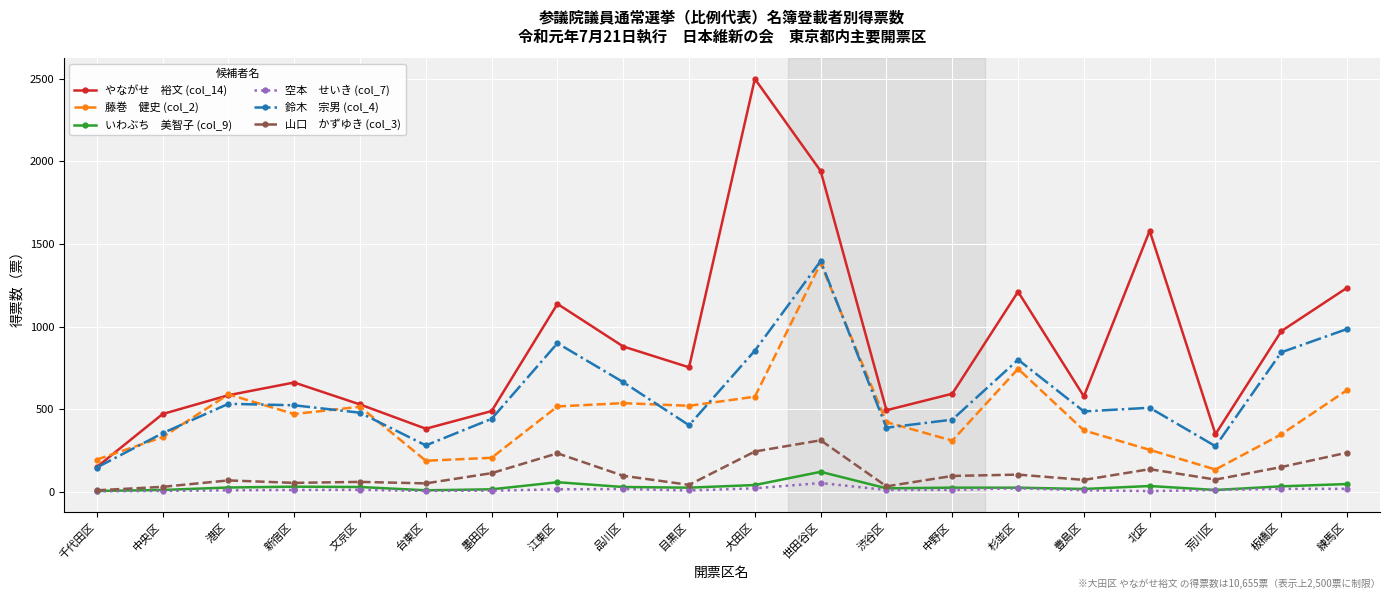

What is the label of the 8th point from the right?

渋谷区